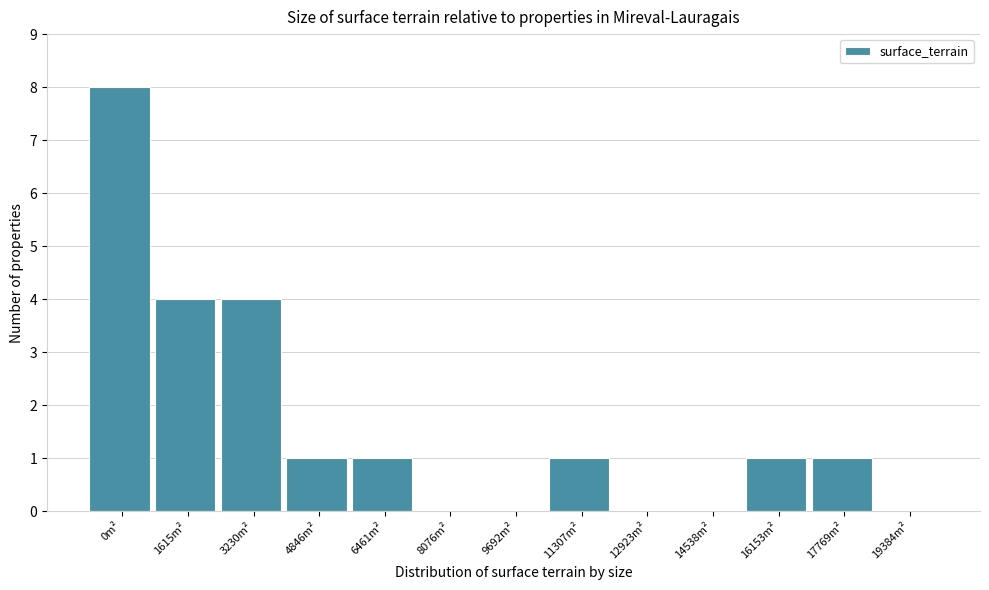

Reading left to right, what are all the values shown in this chart?

0m²=8	1615m²=4	3230m²=4	4846m²=1	6461m²=1	8076m²=0	9692m²=0	11307m²=1	12923m²=0	14538m²=0	16153m²=1	17769m²=1	19384m²=0